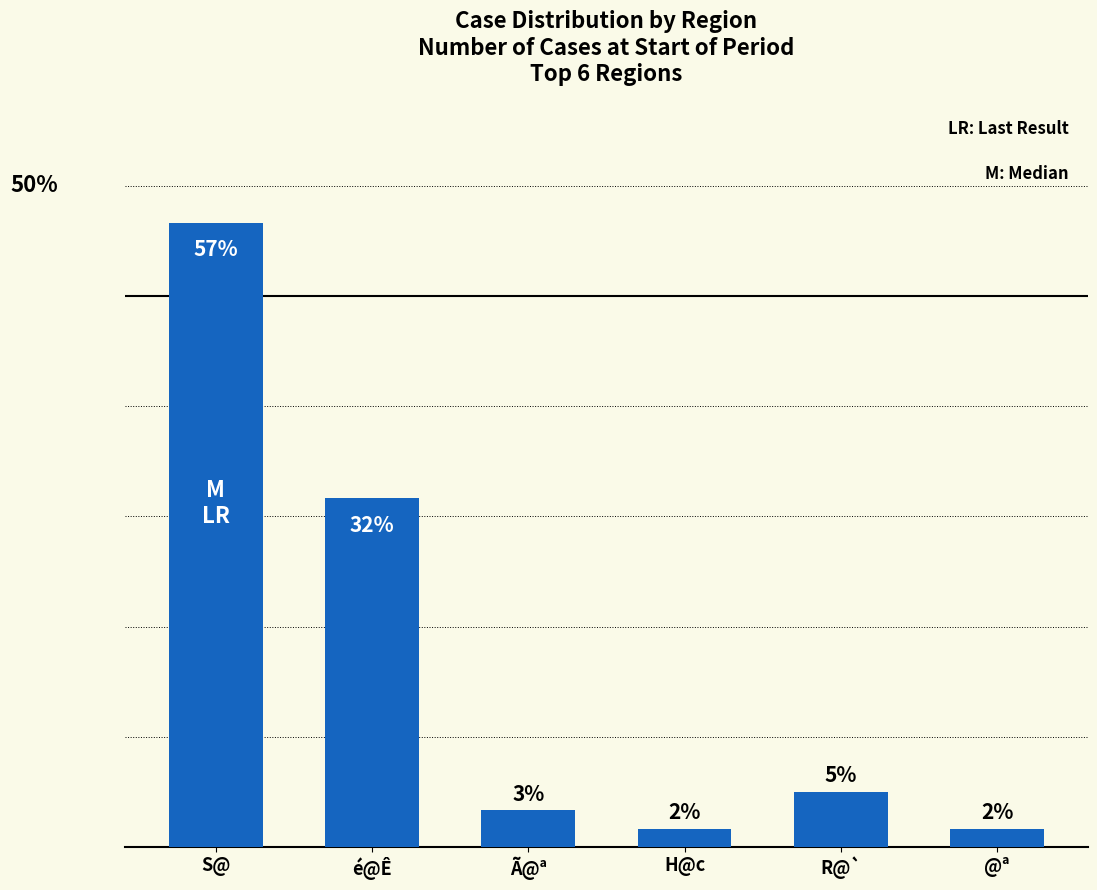

At which label is the value closest to 29?

é@Ê